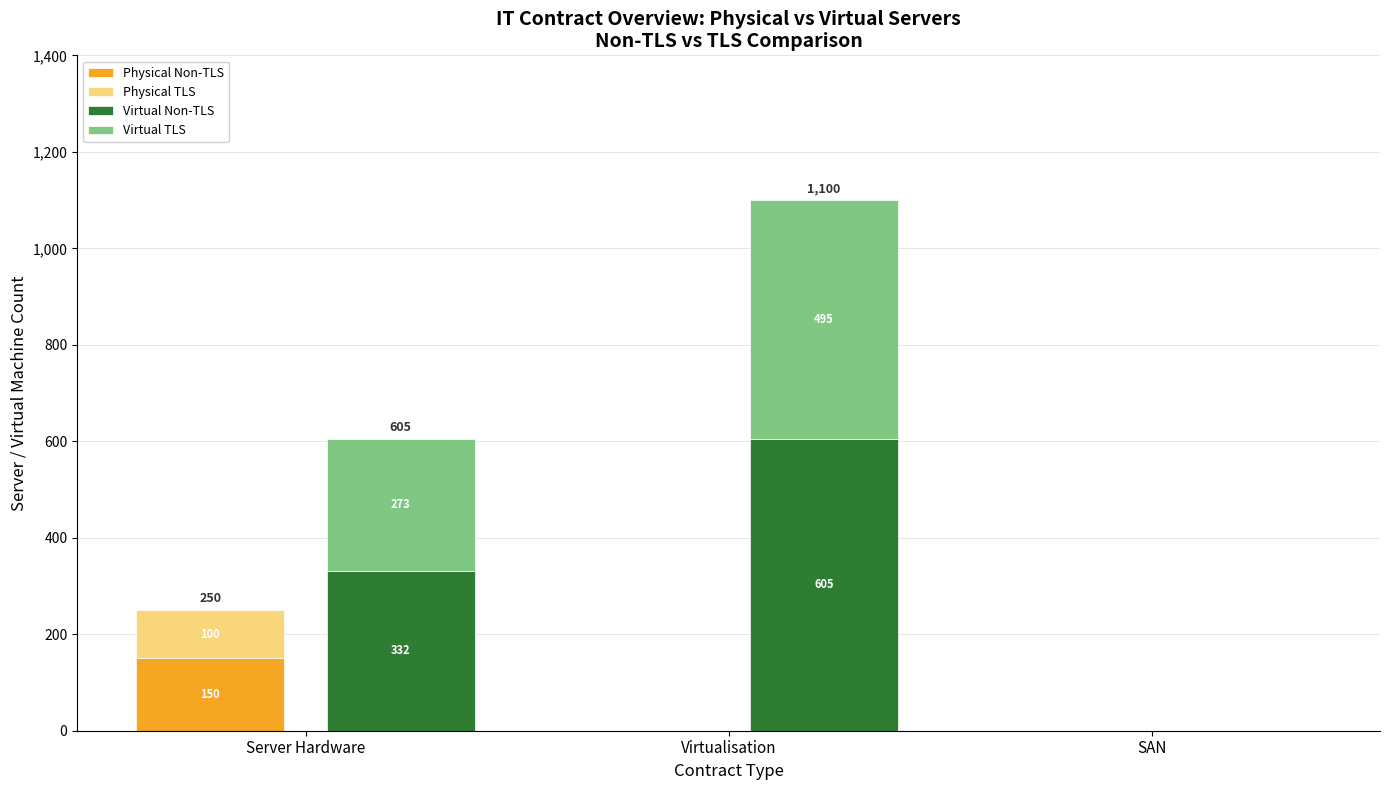

What is the sum of all Physical TLS values?

100